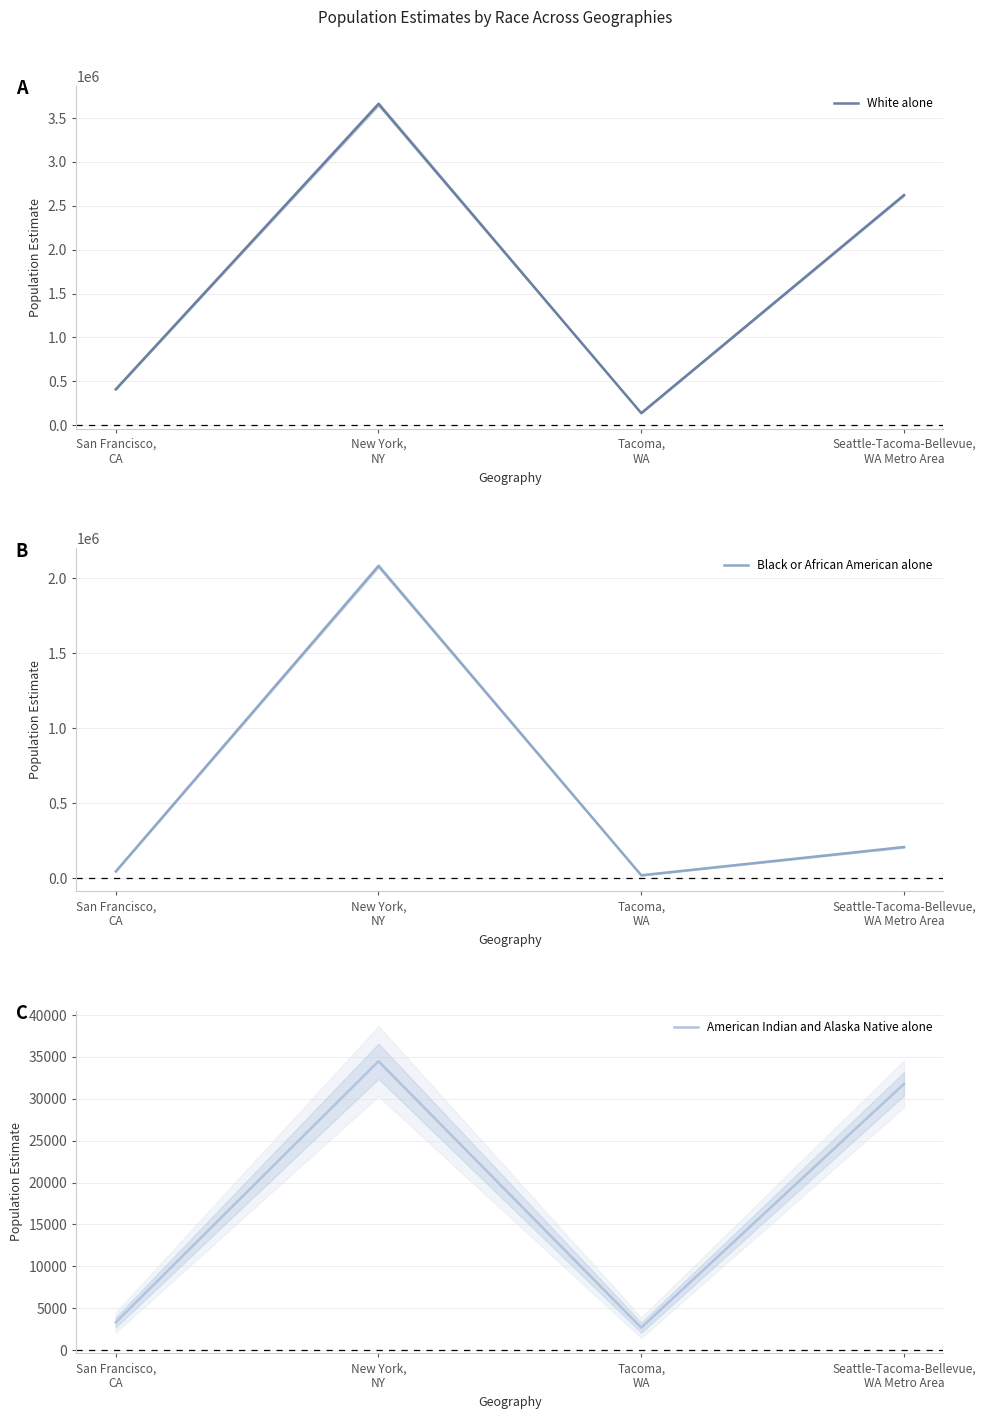

What value does the Black or African American alone series have at Tacoma,
WA?

20445